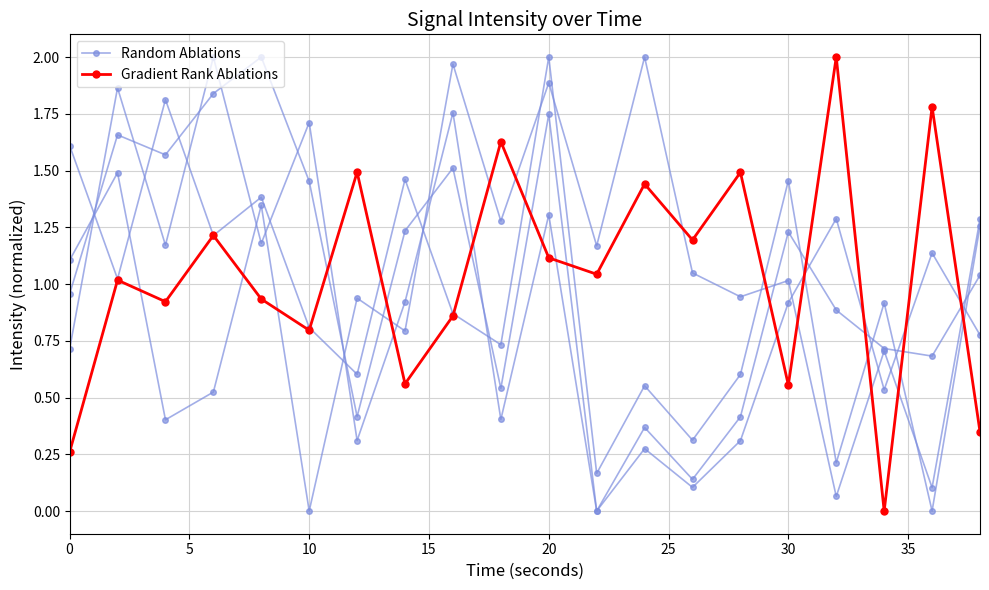

What are all the series names shown in the legend?

Random Ablations, Gradient Rank Ablations